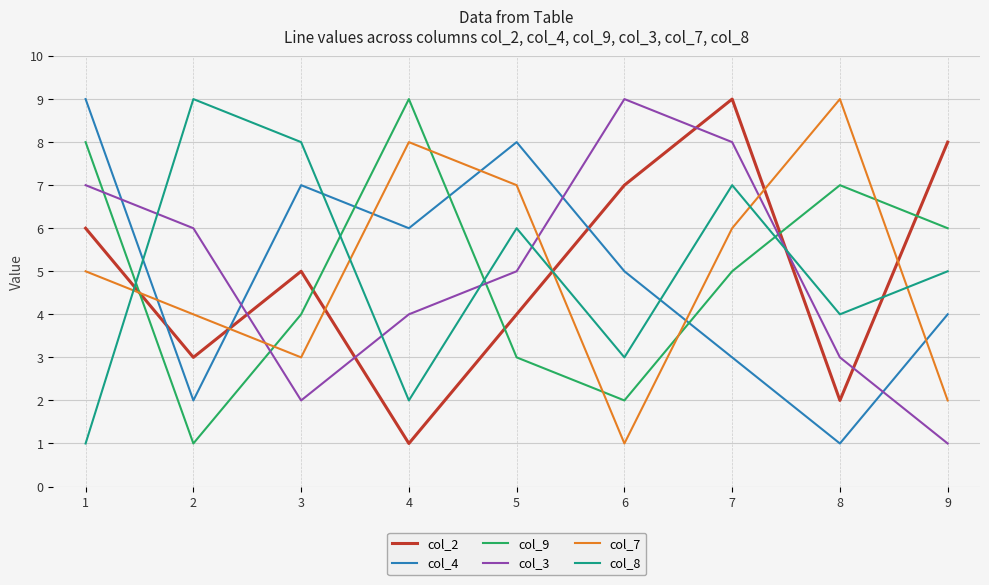

Read the col_4 value at 3.

7